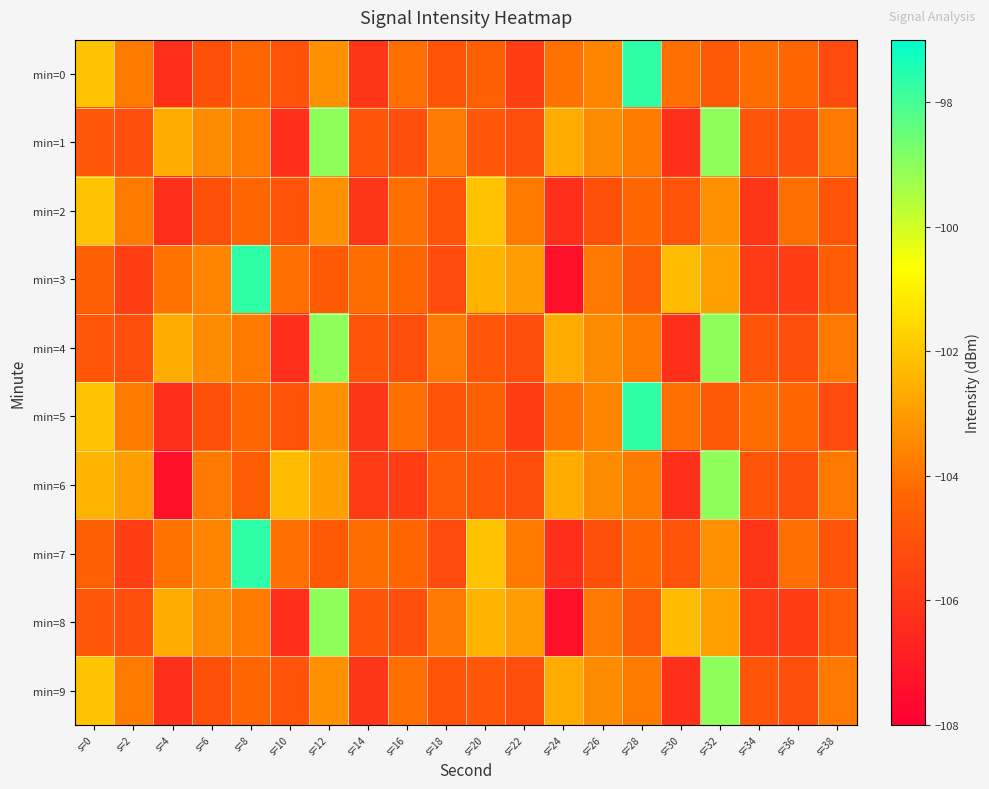

Which series has the largest range (max minus min)?

min=3